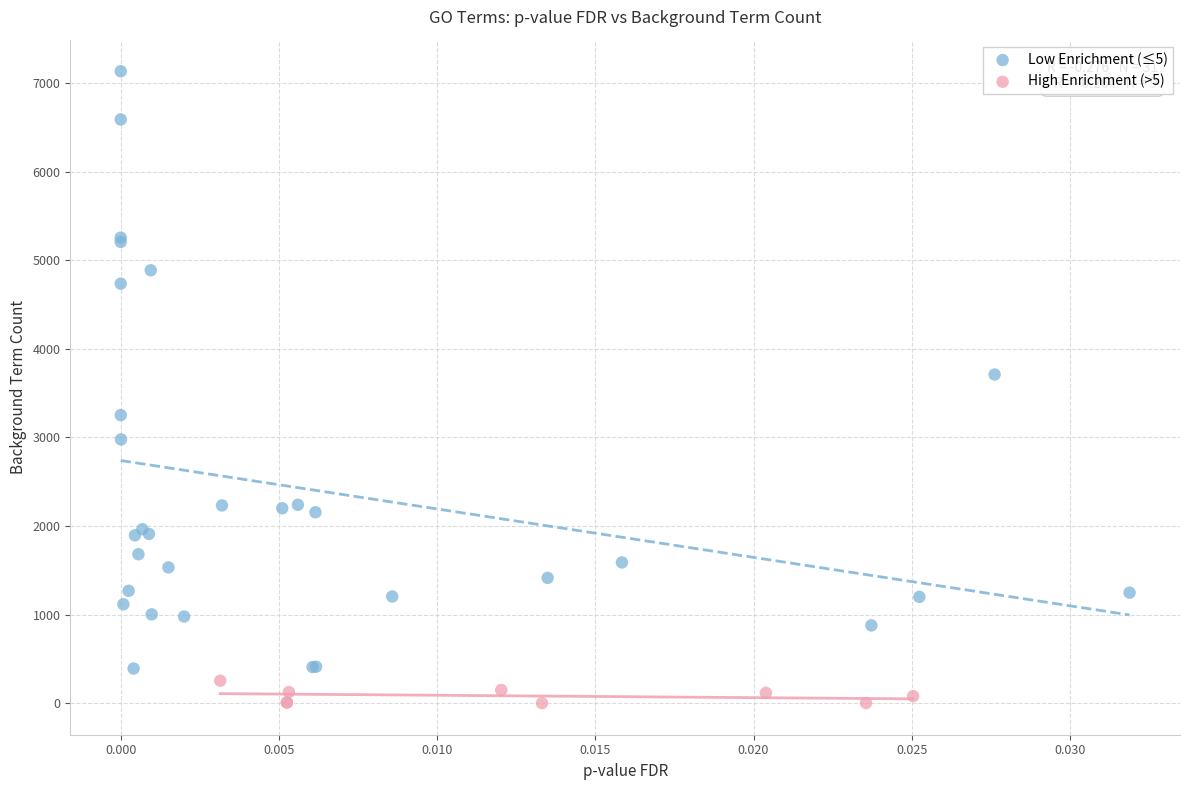

Which series contains the highest Y value?

Low Enrichment (≤5)